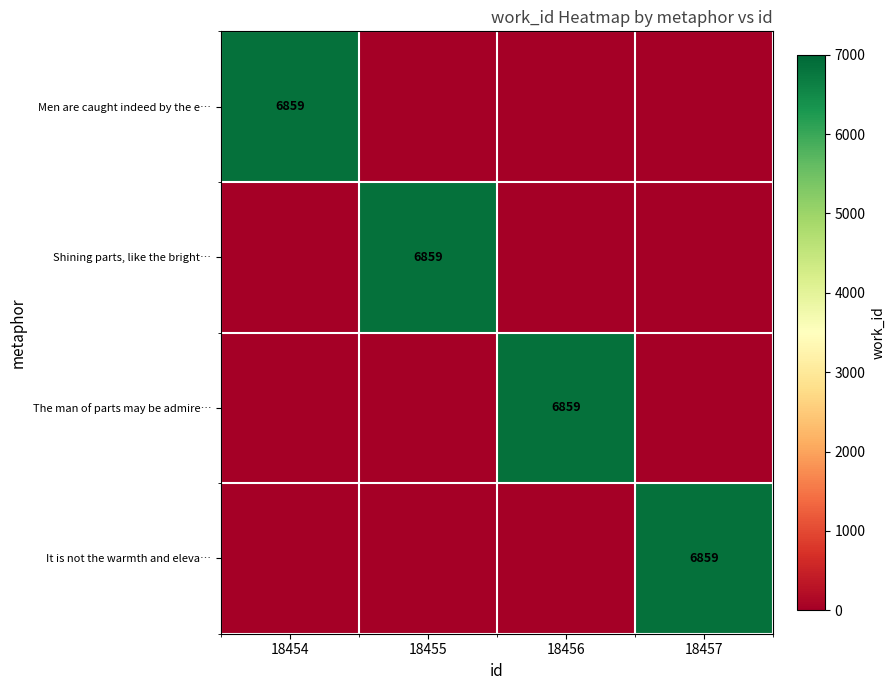

The value of It is not the warmth and eleva… at 18457 is 6859. True or false?

True